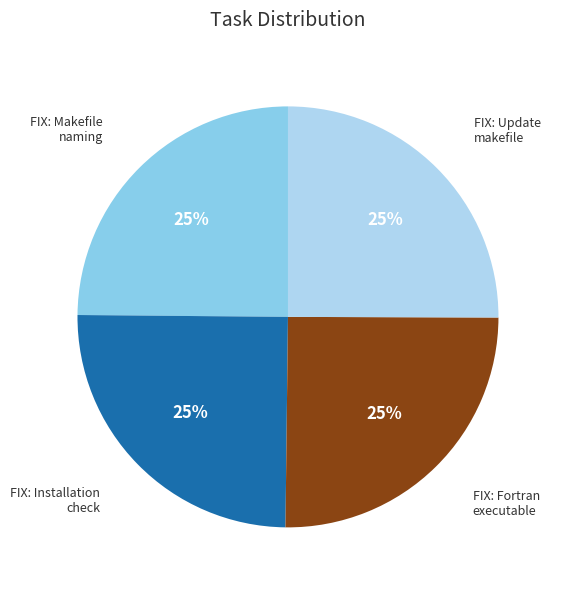

Is there any slice that represents more than half of the pie?

No